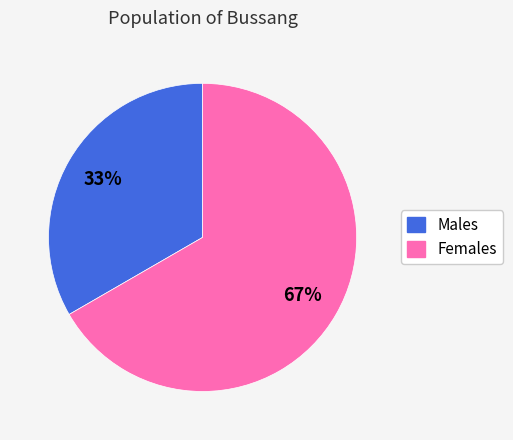

To the nearest percent, what is the average slice percentage?

50%